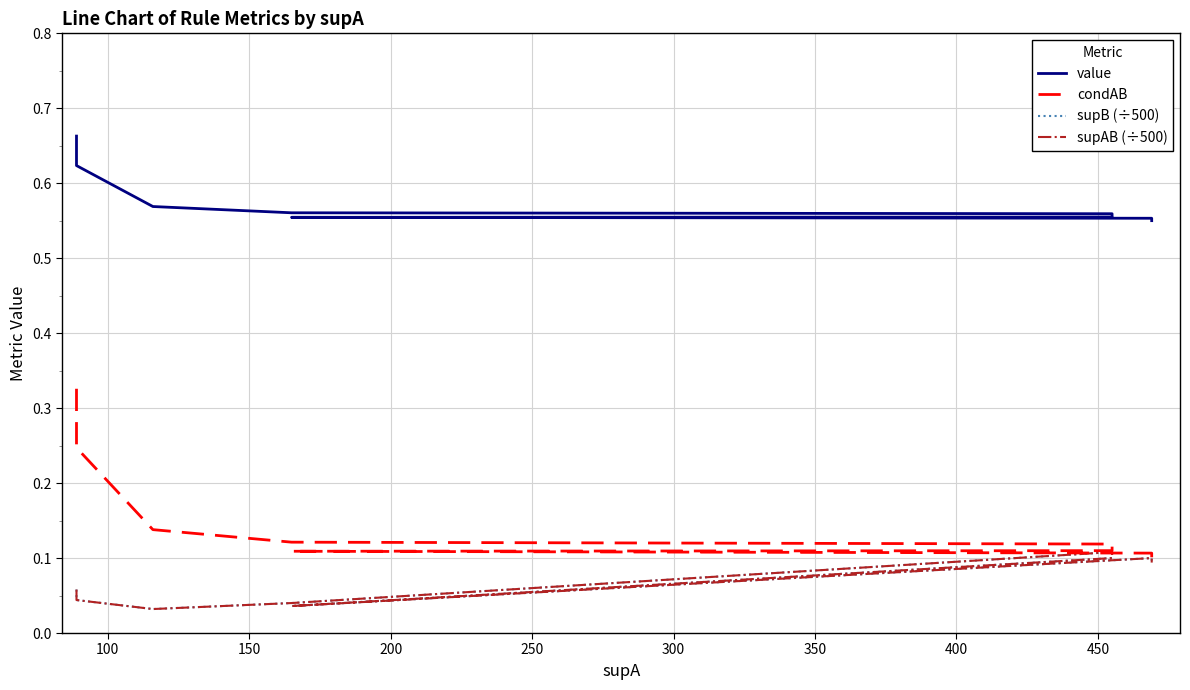

How many interior local peaks does the supAB (÷500) series have?

2